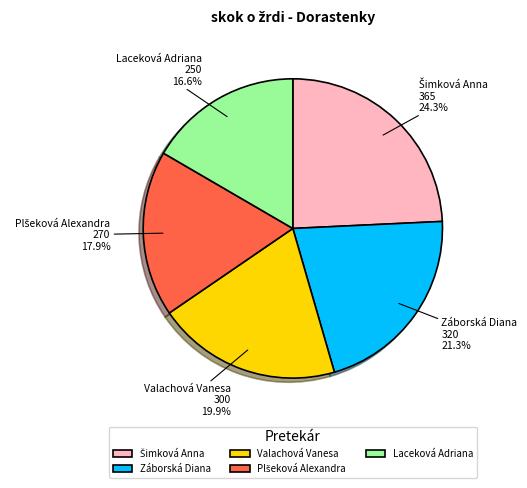

To the nearest percent, what is the difference between the largest and smallest slice percentages?

8%